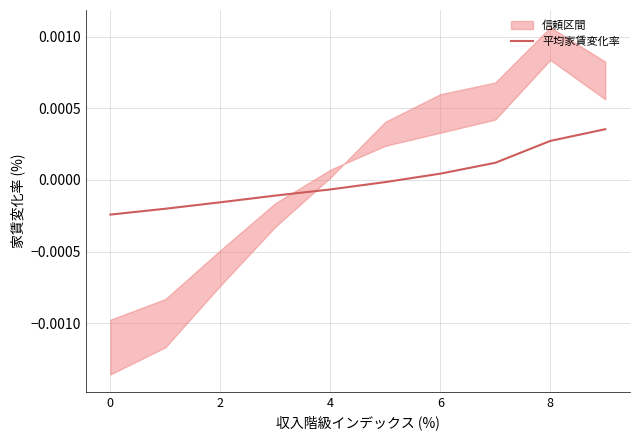

Does the chart display data point markers on the line(s)?

No